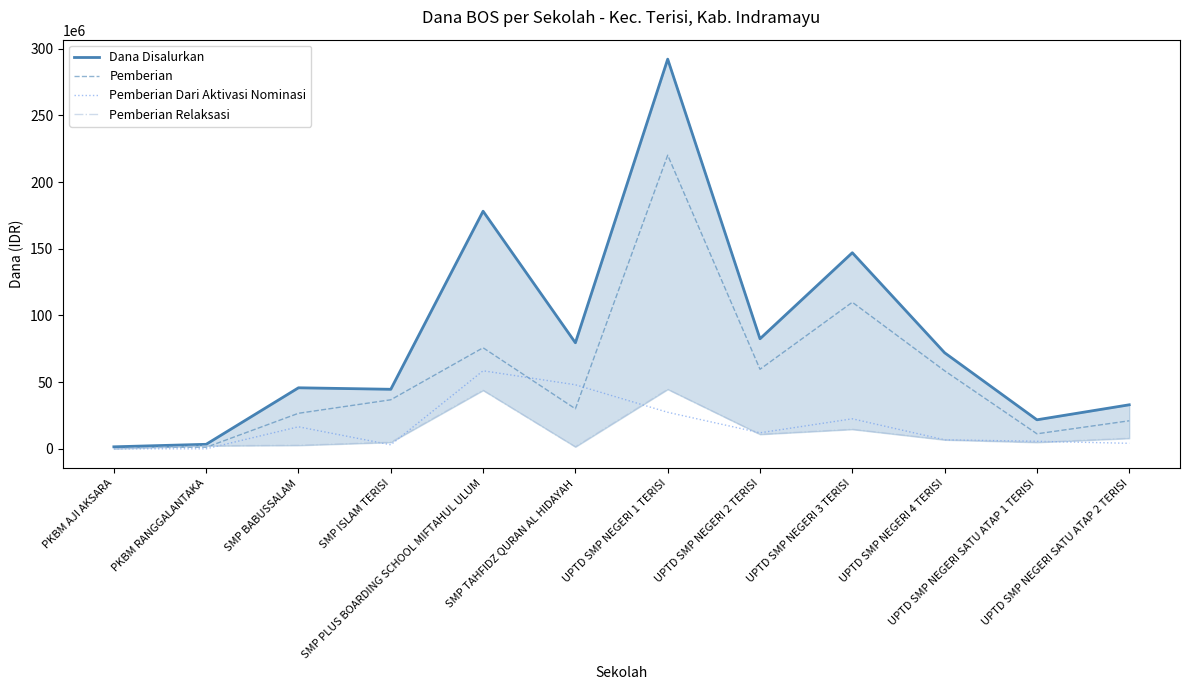

Which series ends up on top after the final intersection of Pemberian Dari Aktivasi Nominasi and Pemberian Relaksasi?

Pemberian Relaksasi